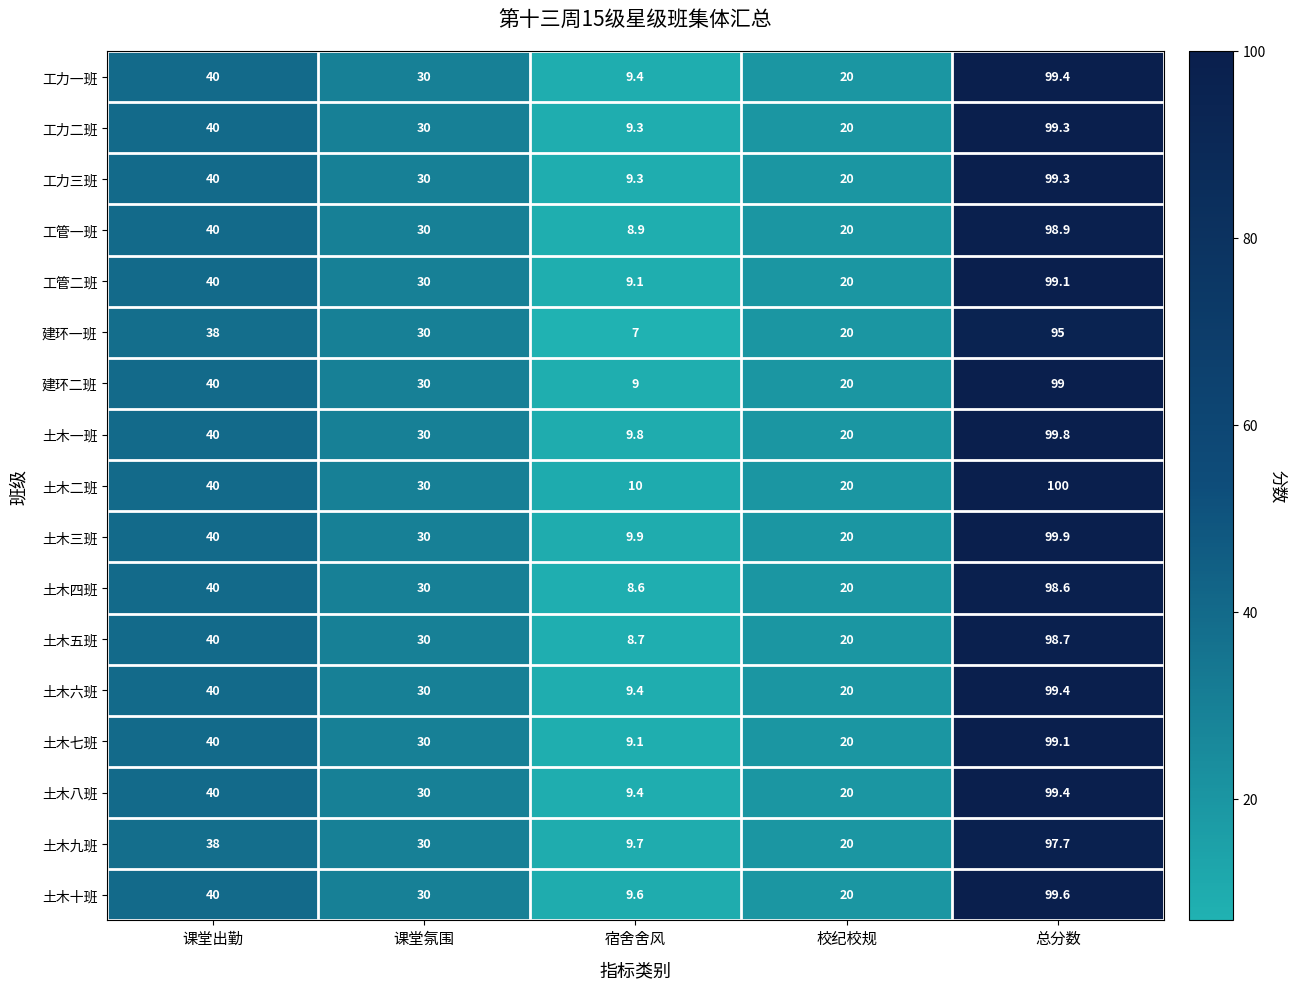

Is it true that 土木四班 equals 40.0 at 课堂出勤?

True